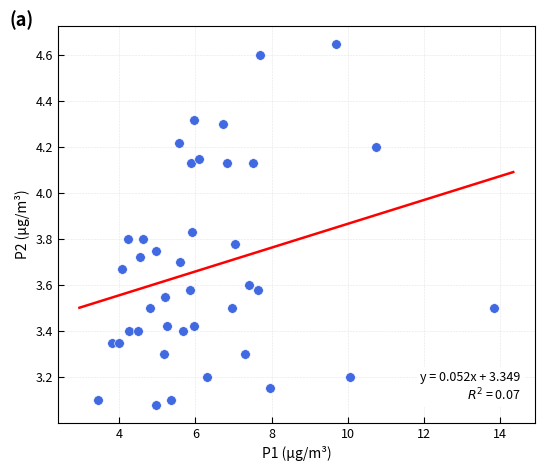

What is the range of X values (max minus min)?

10.4